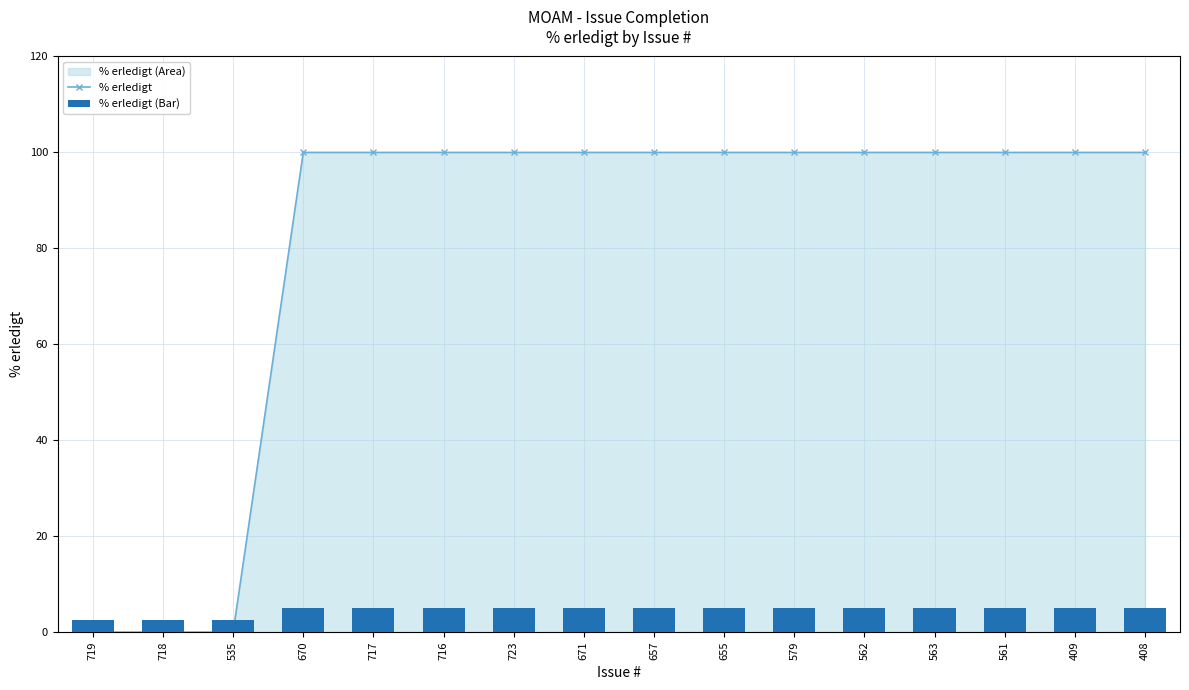

Is the value of % erledigt (Bar) at 409 greater than the value of % erledigt at 563?

No